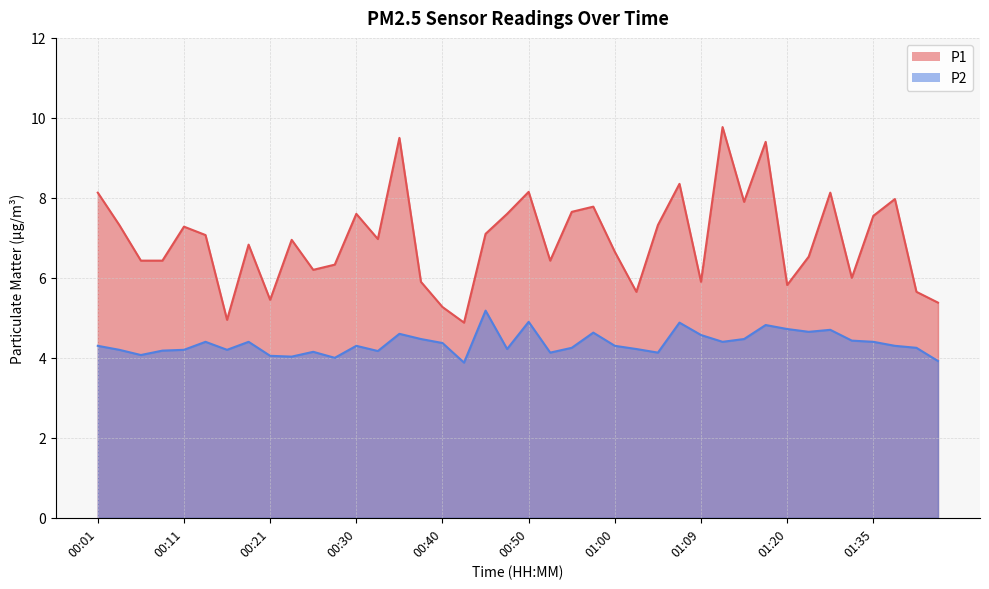

What is the label of the 13th point from the left?

00:30